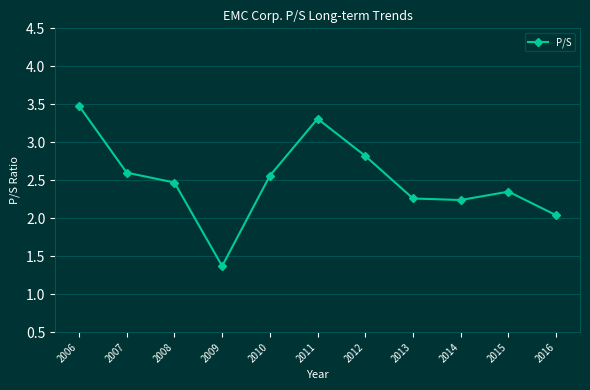

The chart shows a value of 3.3 at 2011. True or false?

True